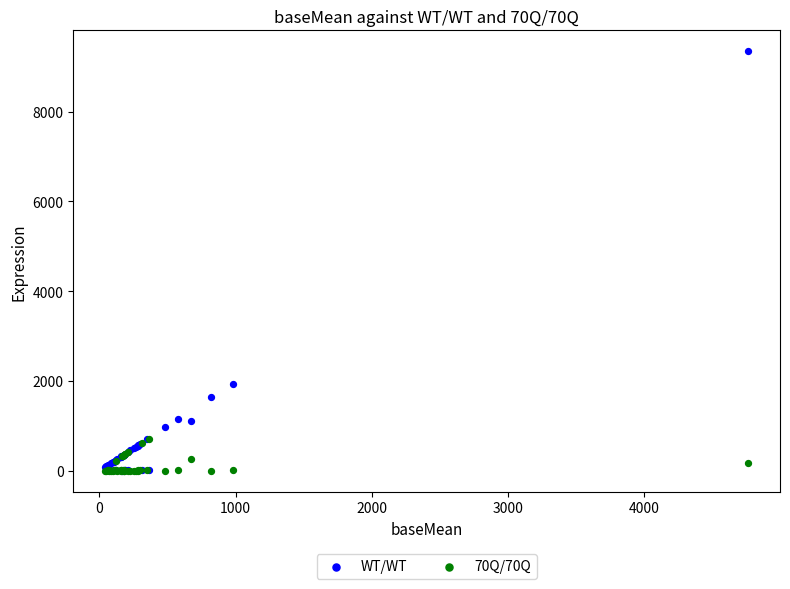

Across all series, what Y value is closest to 4672?

1940.7